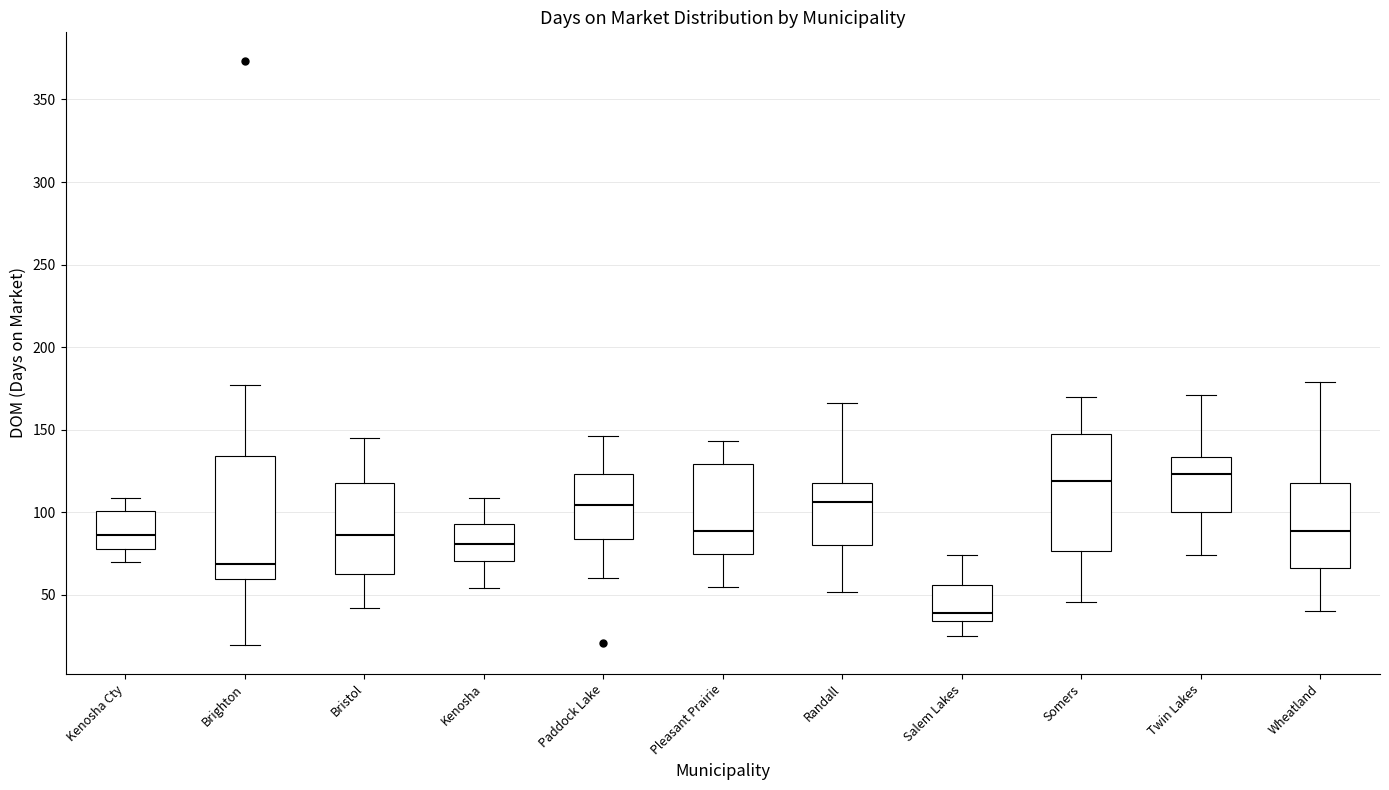

Where does the upper whisker of the box for Twin Lakes end on the y-axis? The values are not printed on the chart, so give them approximately, as read against the axis.

170